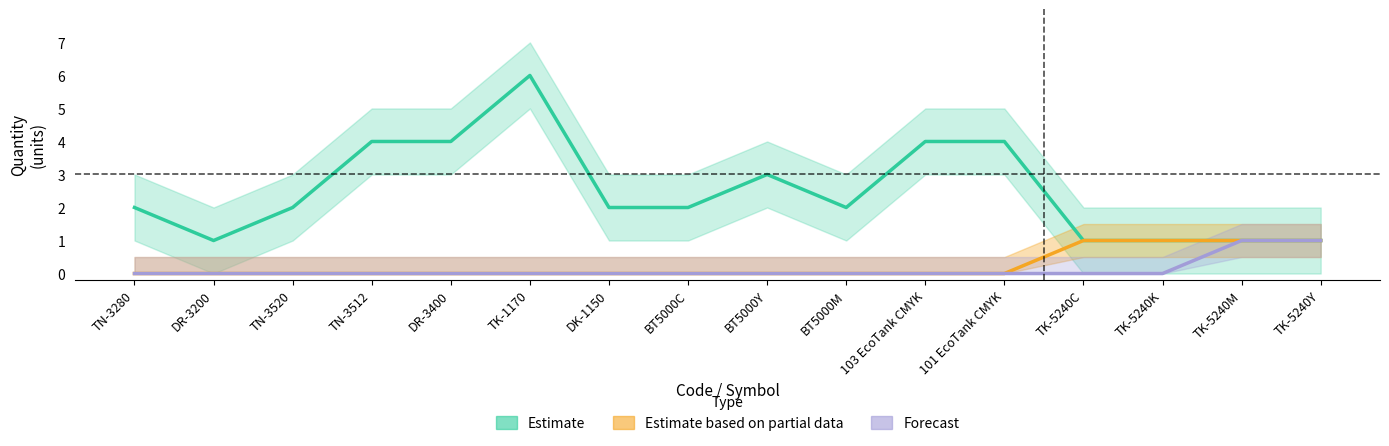

What is the maximum value shown in the chart?

6